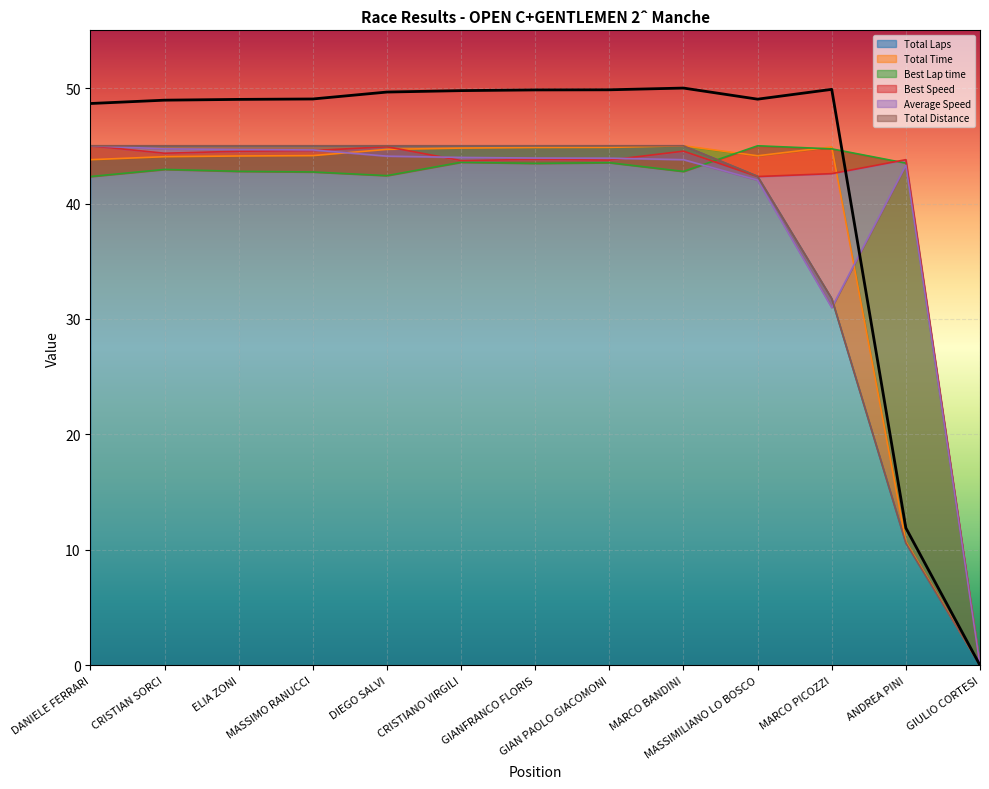

What is the sum of the Total Time values at DANIELE FERRARI and MASSIMILIANO LO BOSCO?

87.9